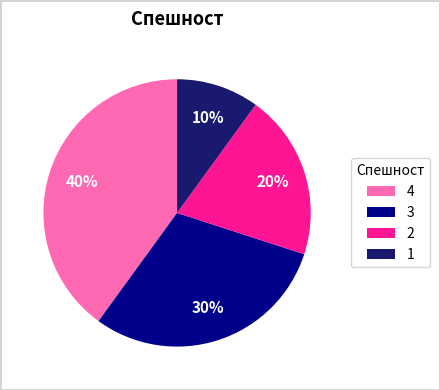

What is the largest slice in the pie chart?

4